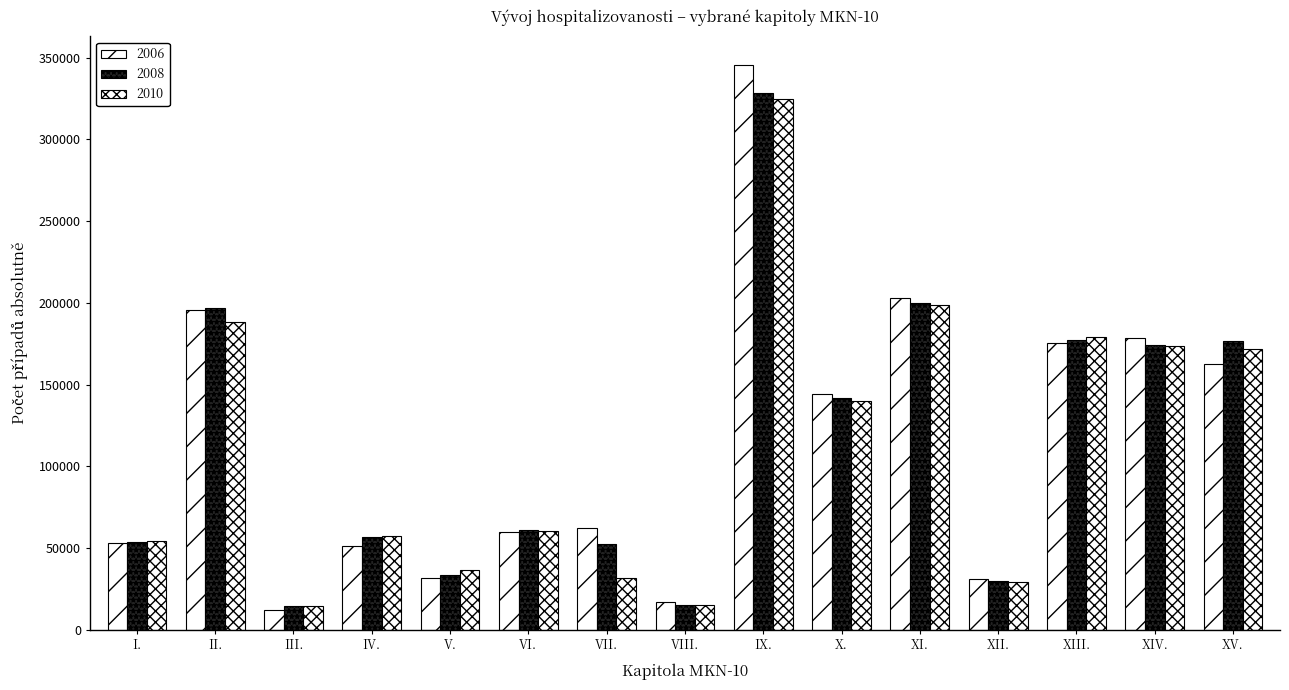

What is the average value of the 2010 series?

111651